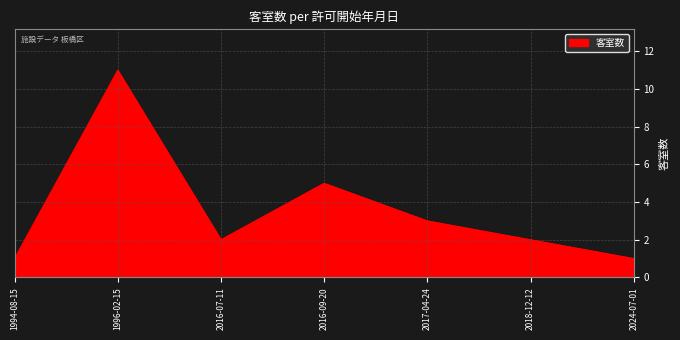

Which has a higher value, 1996-02-15 or 2018-12-12?

1996-02-15